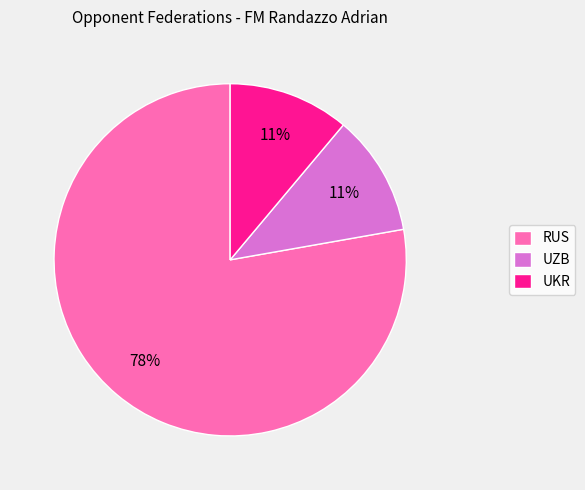

To the nearest percent, what is the combined percentage of UKR and RUS?

89%